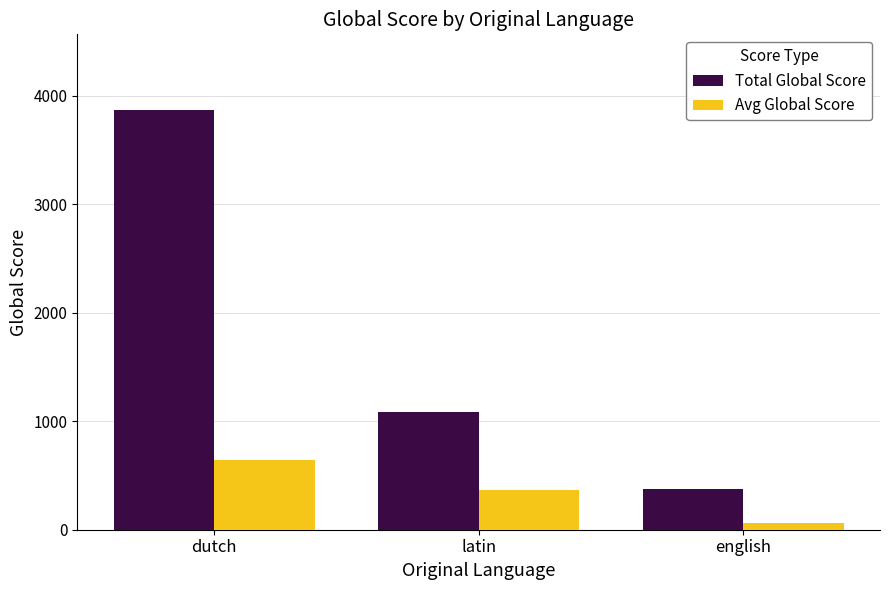

Reading right to left, list all the values displayed in this chart.

Total Global Score: 373.0	1086.0	3871.0
Avg Global Score: 62.2	362.0	645.2